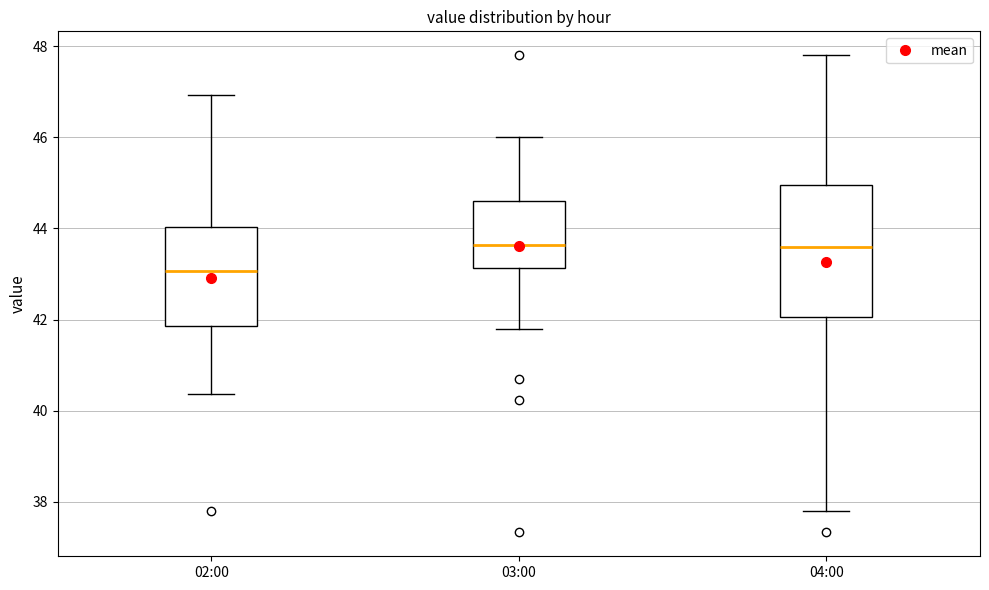

Where is the lower edge of the box for 04:00 on the y-axis? The values are not printed on the chart, so give them approximately, as read against the axis.

42.0